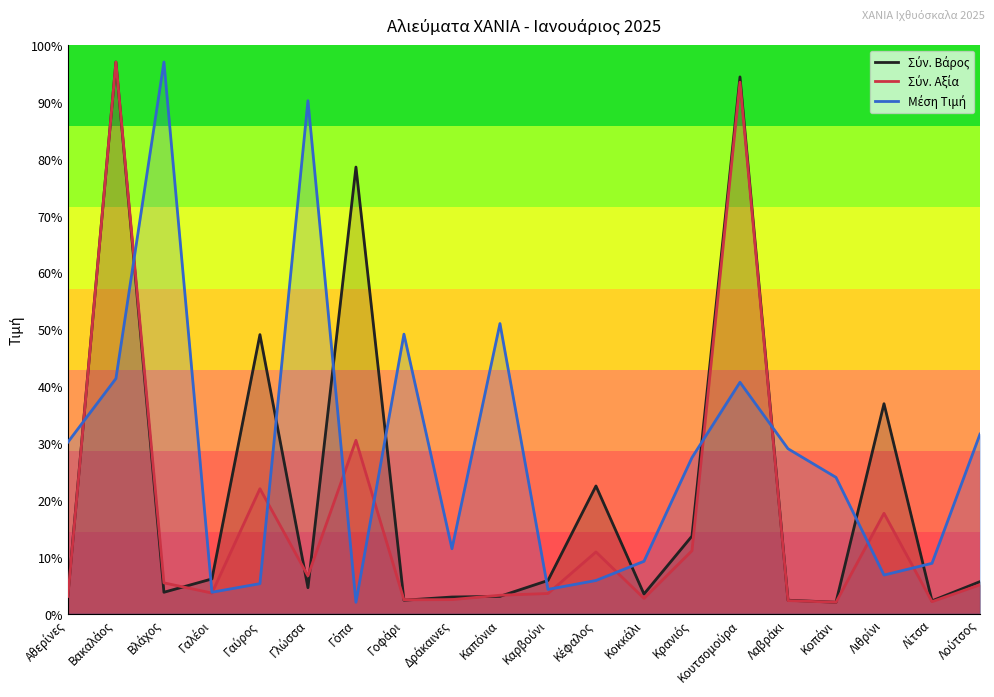

Reading right to left, transcribe all the data shown in this chart.

Σύν. Βάρος: 5.6	2.2	36.9	2.0	2.4	94.4	13.6	3.4	22.5	5.8	3.0	2.9	2.4	78.5	4.6	49.1	6.1	3.8	97.0	3.2
Σύν. Αξία: 5.1	2.1	17.6	2.0	2.3	93.5	11.1	2.7	10.8	3.5	3.2	2.5	2.4	30.5	6.6	22.0	3.6	5.4	97.0	3.0
Μέση Τιμή: 31.6	8.9	6.8	24.0	29.0	40.7	27.4	9.2	5.8	4.3	51.0	11.4	49.1	2.0	90.2	5.3	3.8	97.0	41.3	30.2